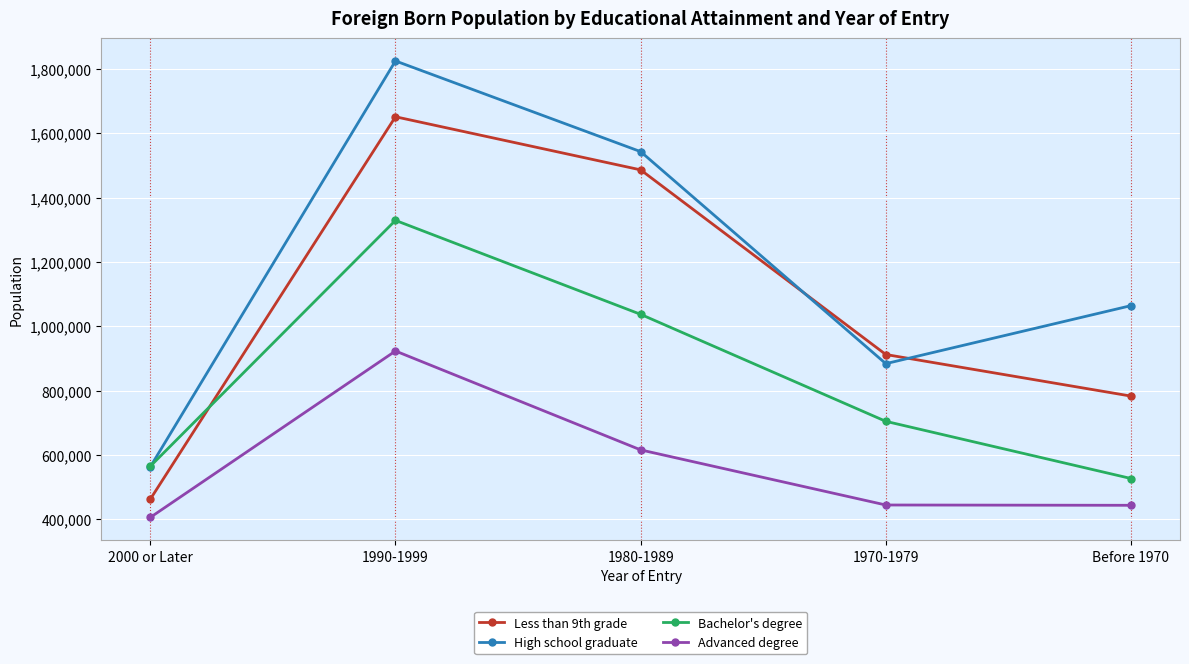

Where is High school graduate nearest to the value 1194189?

Before 1970